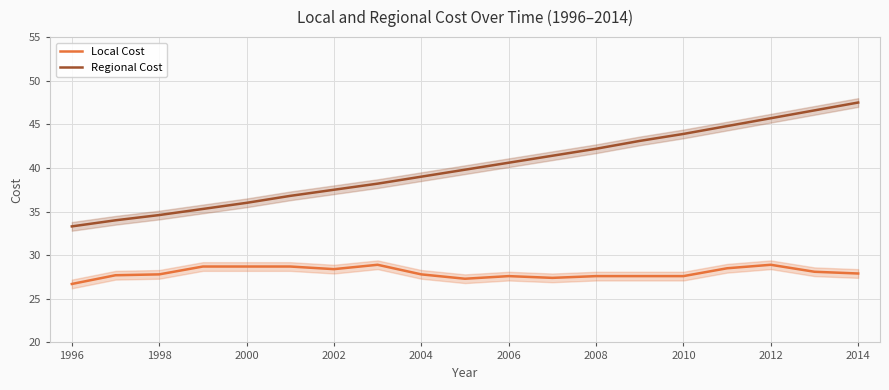

What are all the series names shown in the legend?

Local Cost, Regional Cost